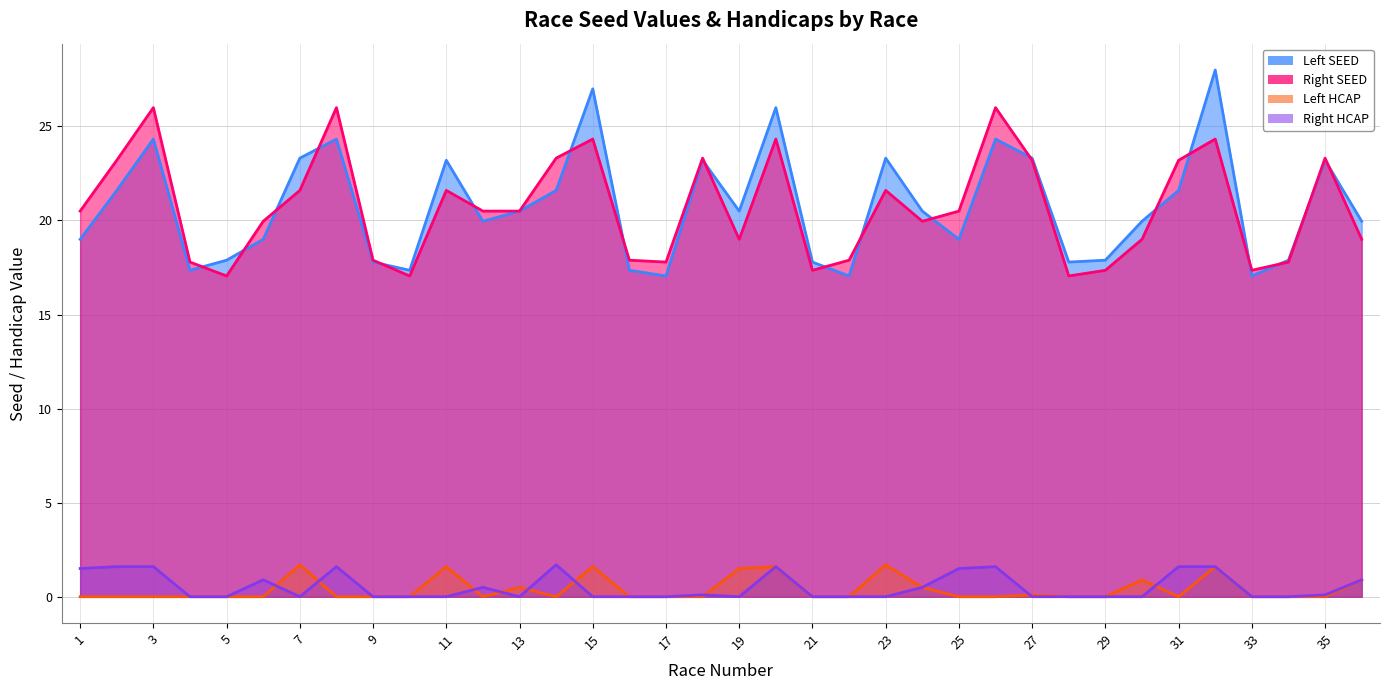

What is the value of the Right HCAP point at the 2nd from the left?

1.6